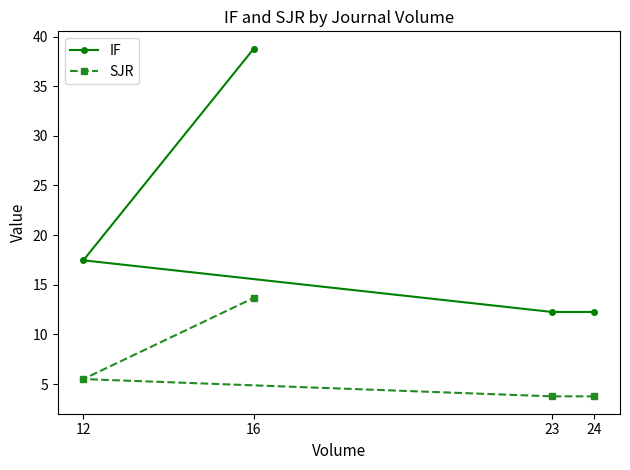

True or false: SJR and IF intersect in this chart.

False